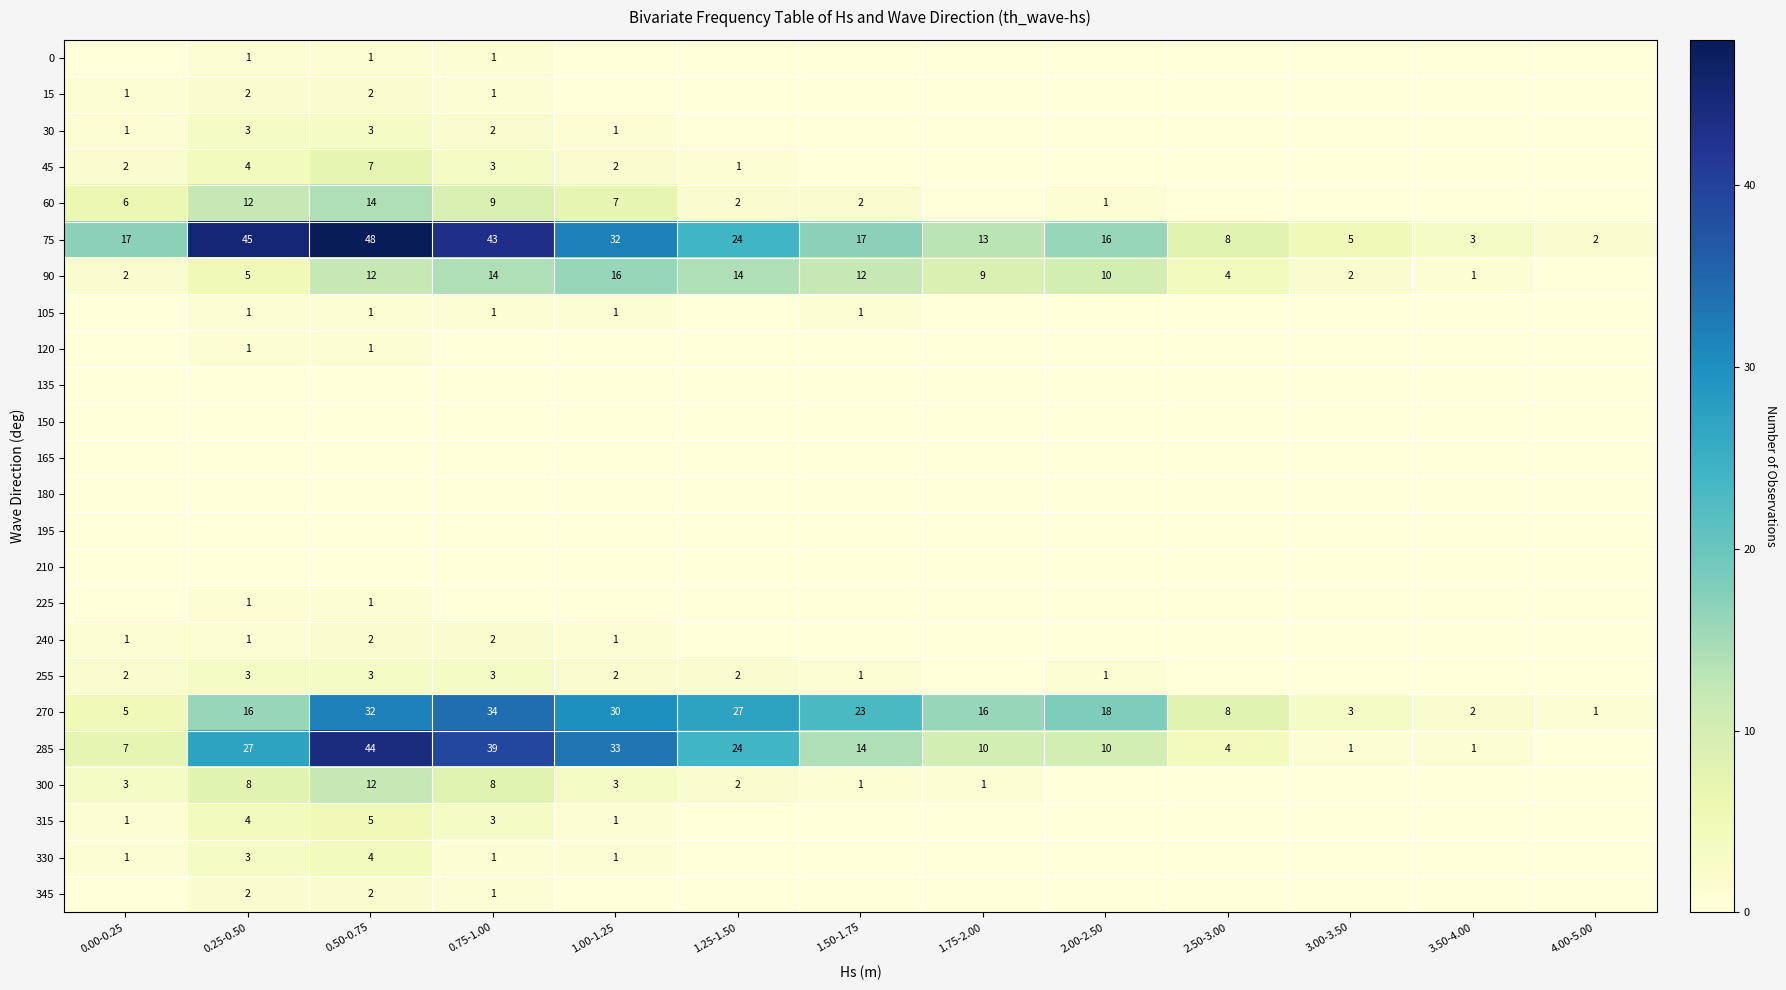

Which category has the lowest value in the 15 series?

1.00-1.25